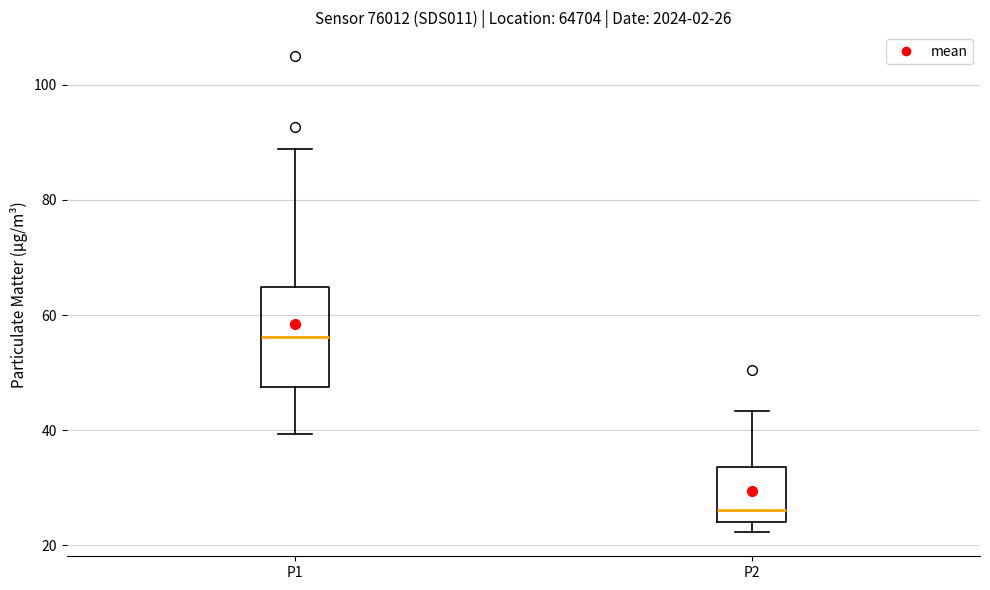

Which box's median line is the lowest?

P2